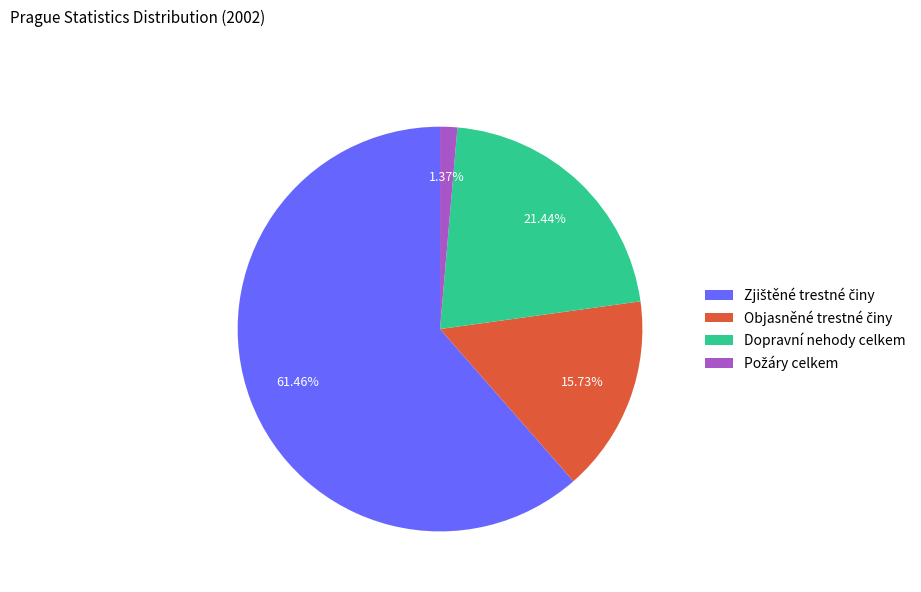

Is there any slice that represents more than half of the pie?

Yes